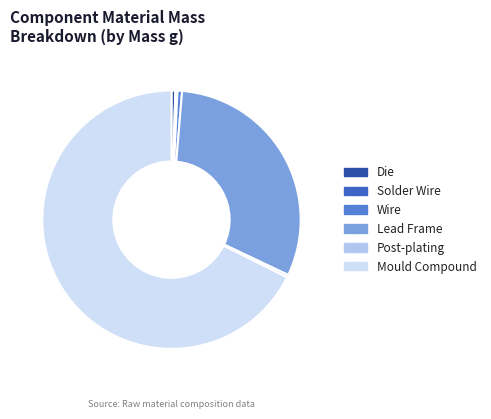

What is the majority slice?

Mould Compound